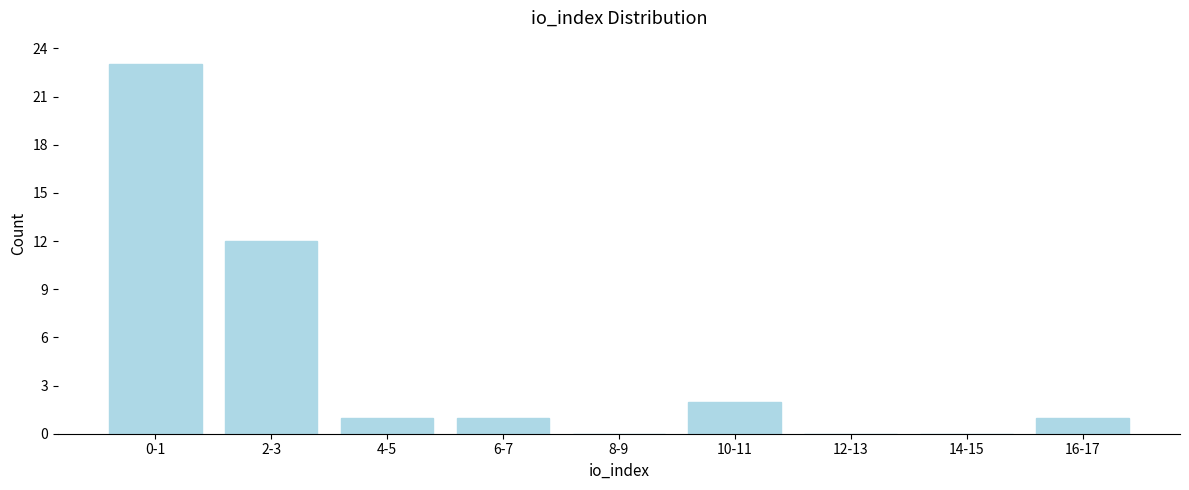

Reading left to right, extract all data points from this chart.

0-1=23	2-3=12	4-5=1	6-7=1	8-9=0	10-11=2	12-13=0	14-15=0	16-17=1